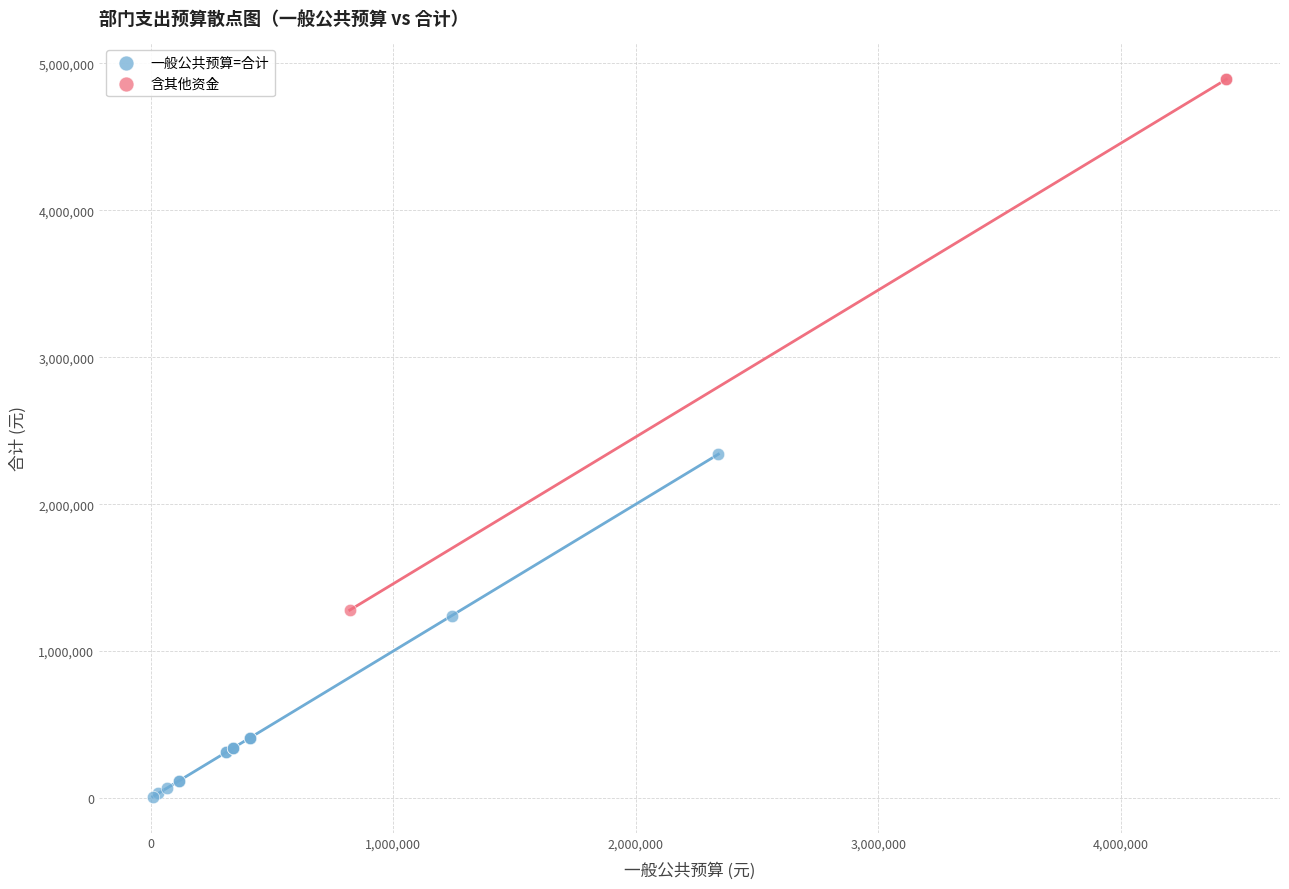

Which series contains the lowest Y value?

一般公共预算=合计